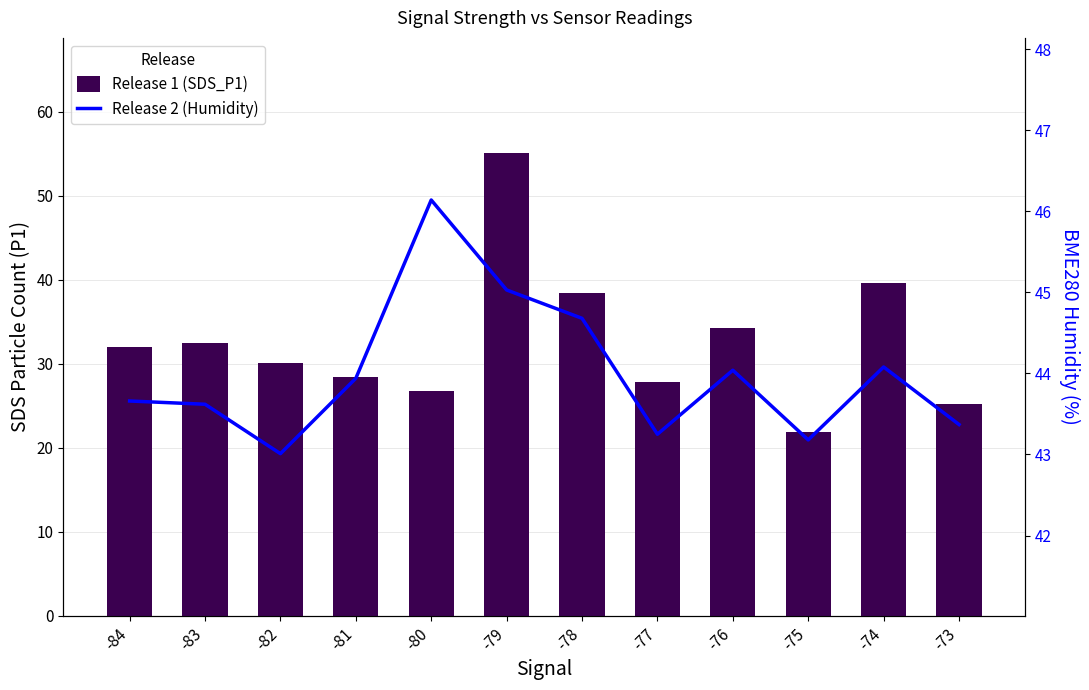

What is the value of the BME280 Humidity bar at the 4th from the left?

43.9